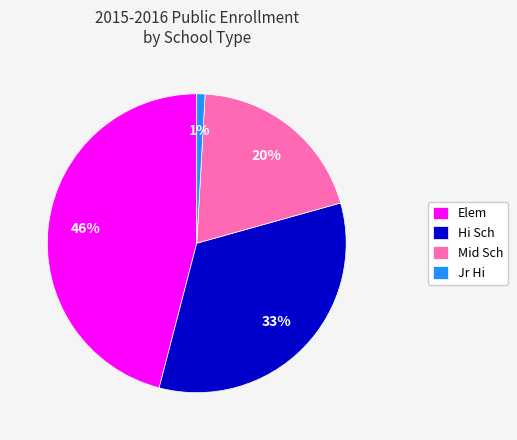

Rank the categories by value from lowest to highest.

Jr Hi, Mid Sch, Hi Sch, Elem